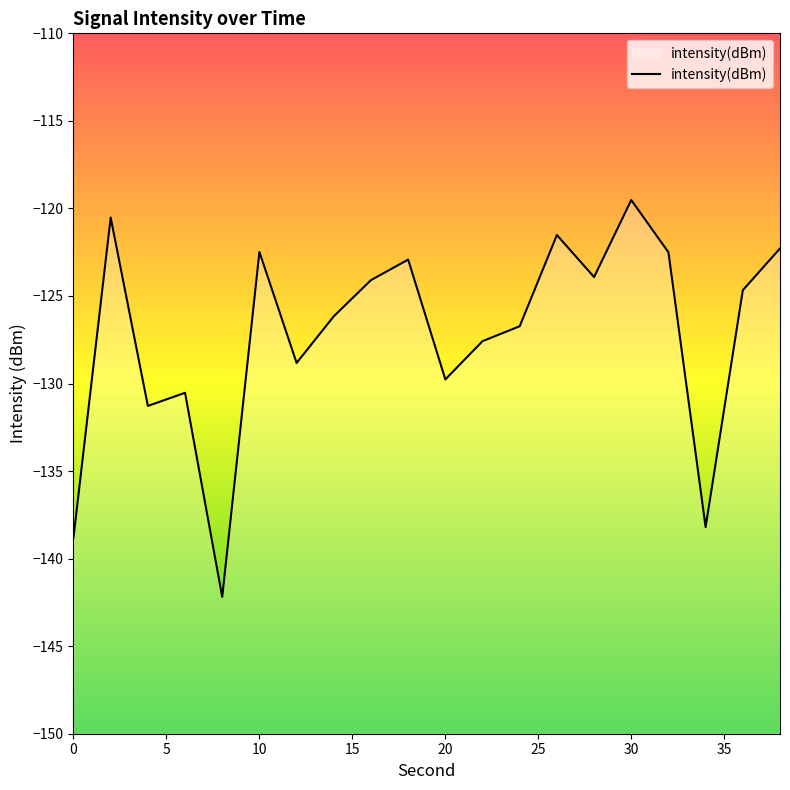

Which category has the lowest value across all series?

8